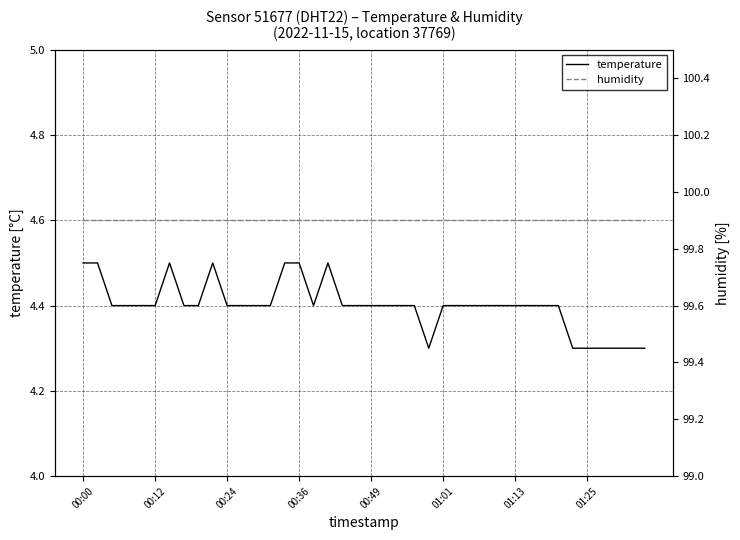

Does the chart have visible grid lines?

Yes